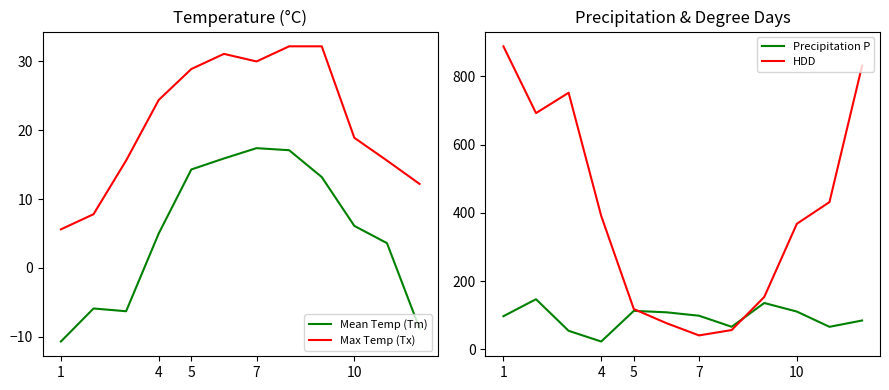

True or false: Max Temp (Tx) and Mean Temp (Tm) cross at least once.

False